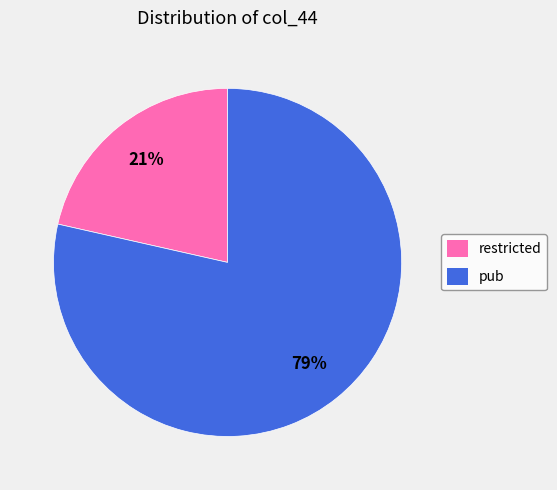

Combined, do restricted and pub account for over 50%?

Yes